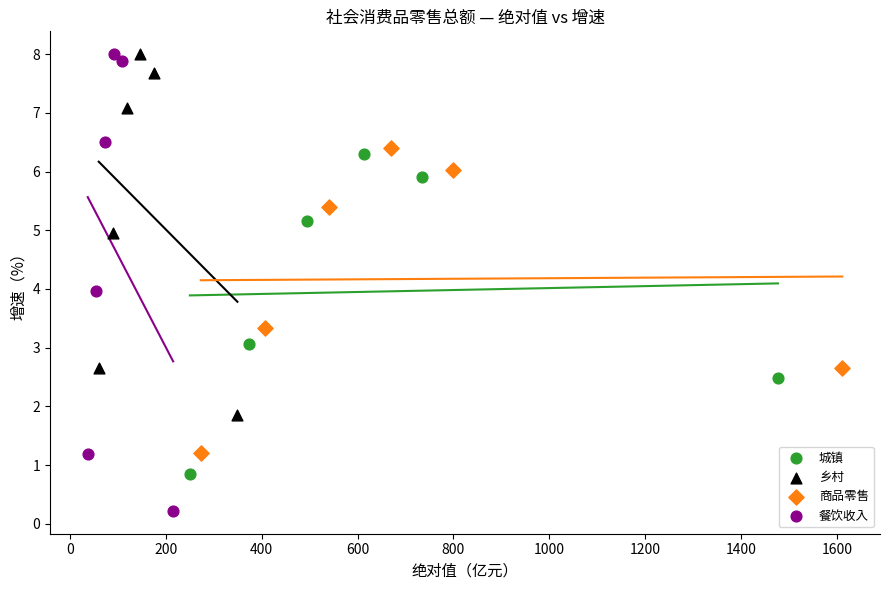

Which series has the widest spread of Y values?

餐饮收入